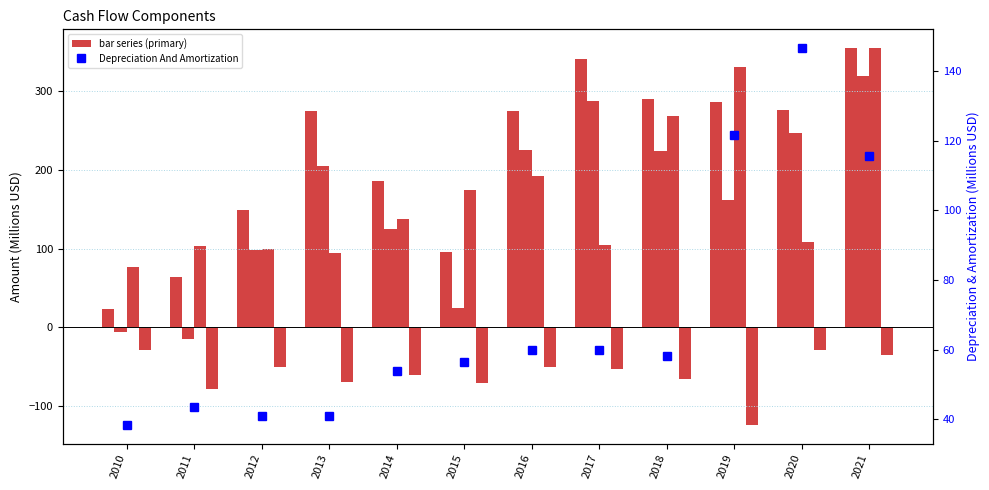

How many series are shown in this chart?

5